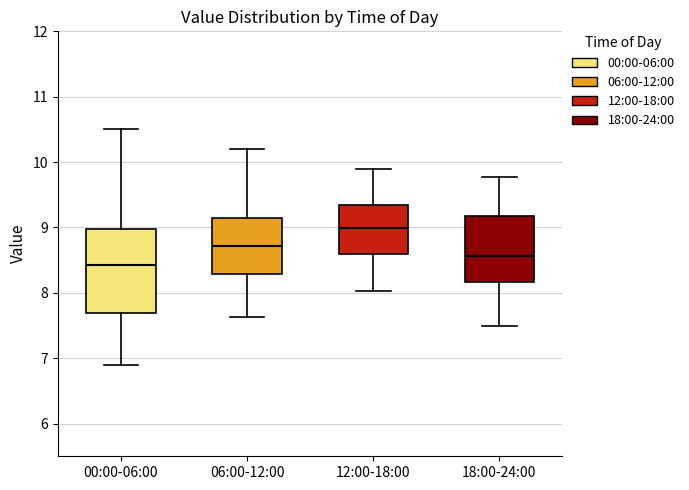

Where does the upper whisker of the box for 06:00-12:00 end on the y-axis? The values are not printed on the chart, so give them approximately, as read against the axis.

10.2